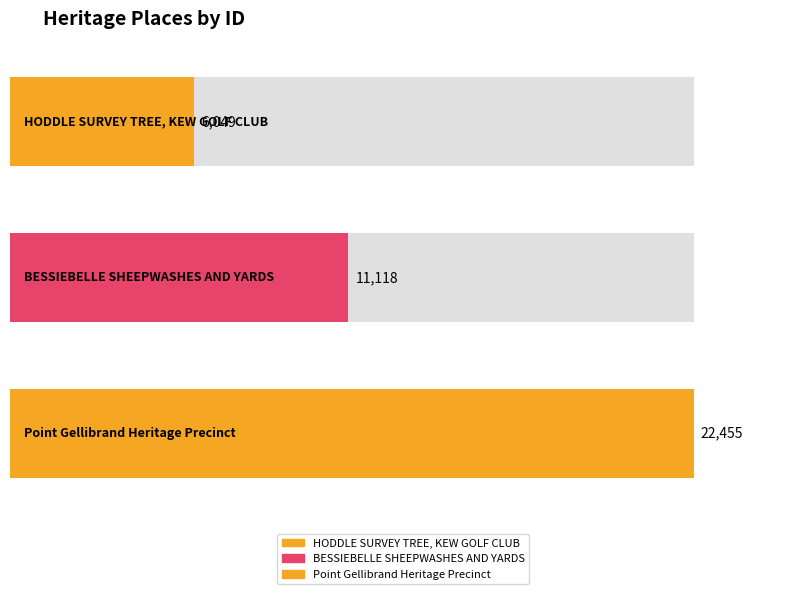

What is the label of the 1st bar from the left?

HODDLE SURVEY TREE,
KEW GOLF CLUB